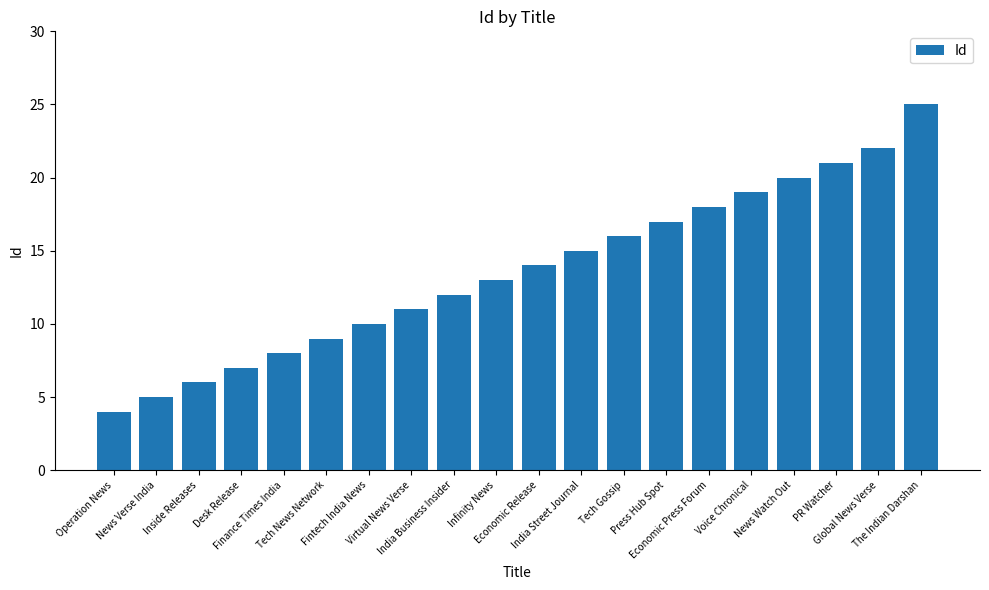

Between Tech News Network and Operation News, which is larger?

Tech News Network